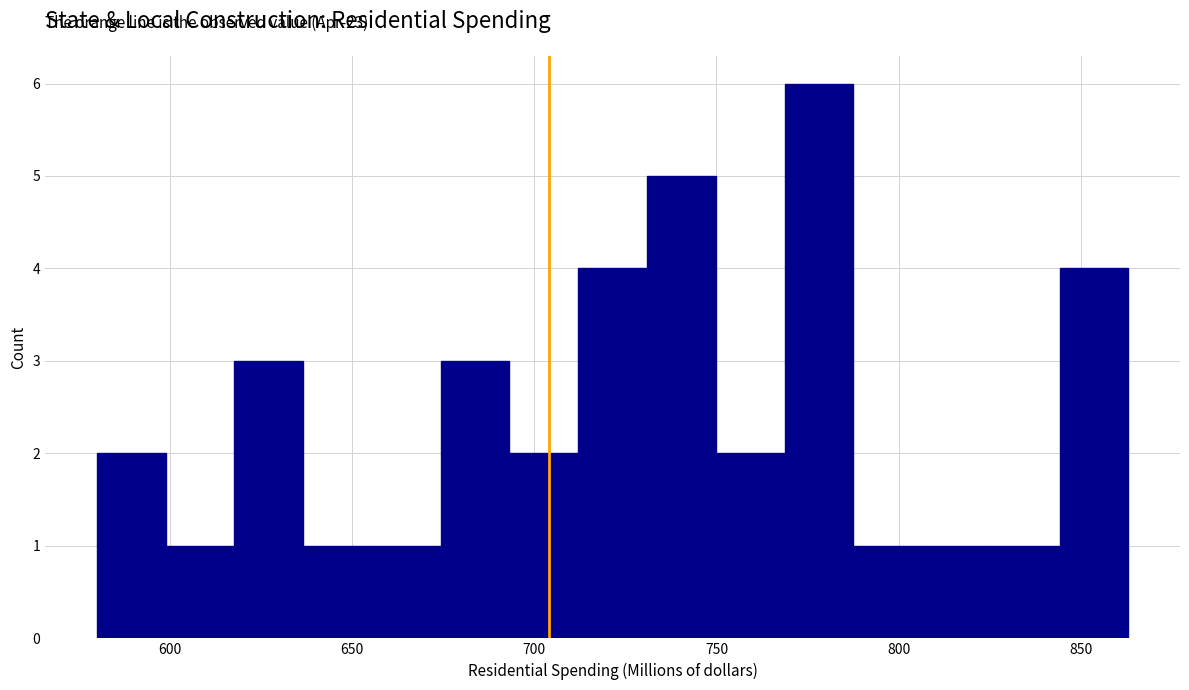

Around what value on the x-axis is the tallest bar? Give the approximate position of its centre, as read against the axis.

780